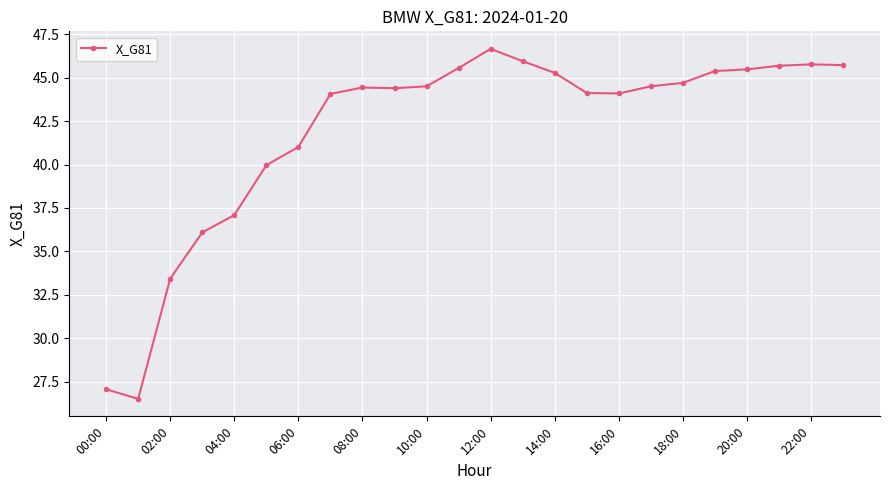

What is the difference between the maximum and minimum values?

20.2